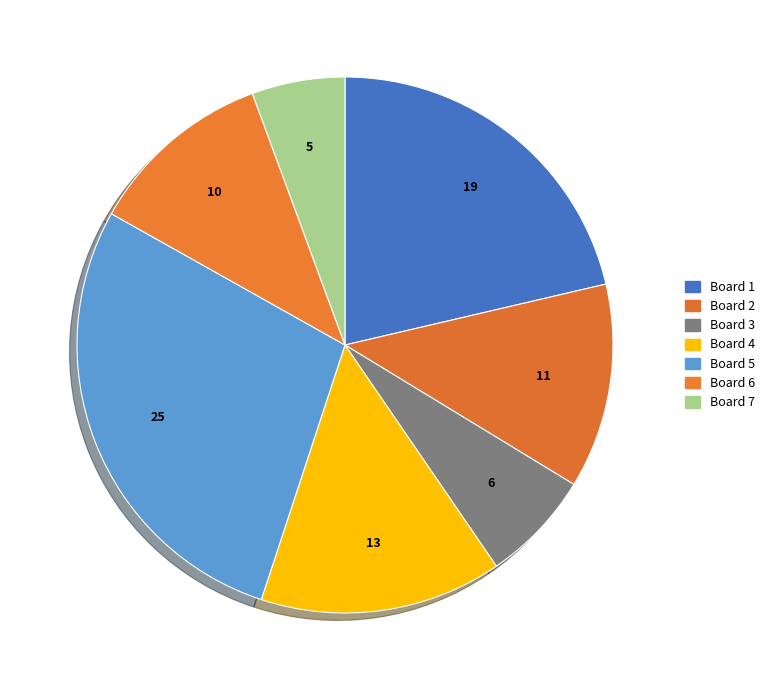

How much of the chart is everything except Board 4?

85.4%